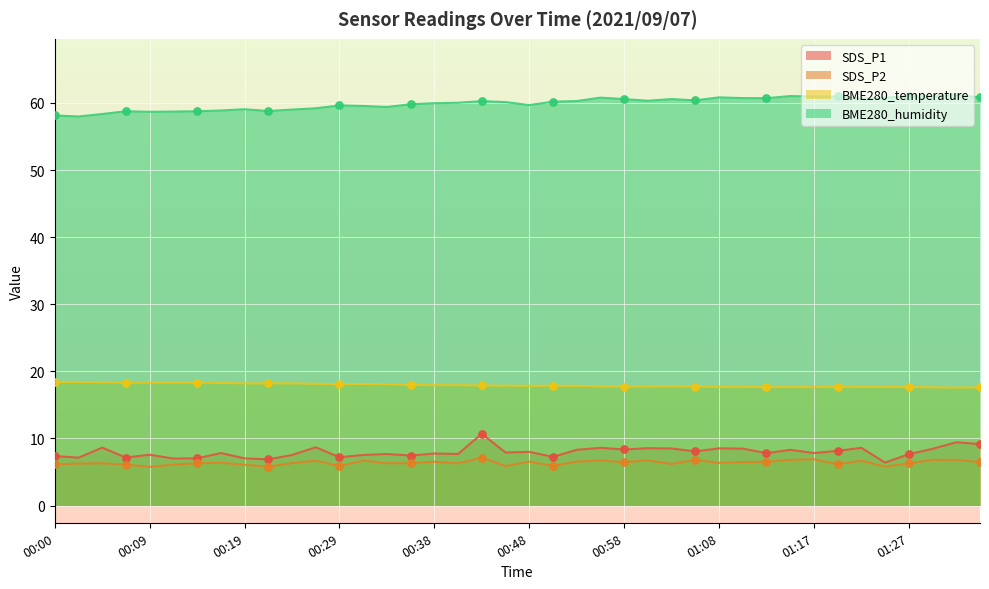

At which category is the sum across all series the highest?

00:43